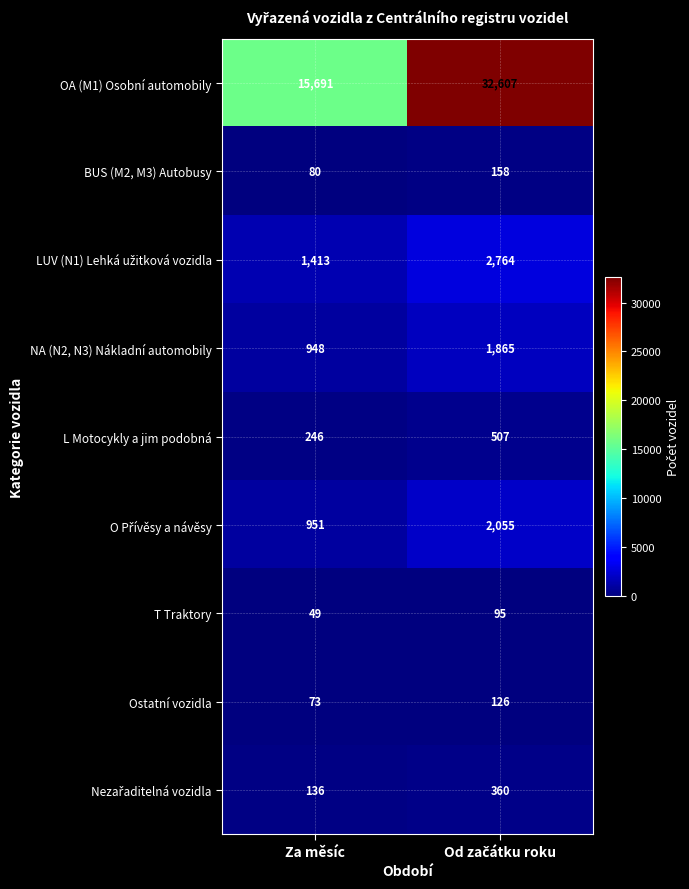

Which series has the largest total across all categories?

OA (M1) Osobní automobily